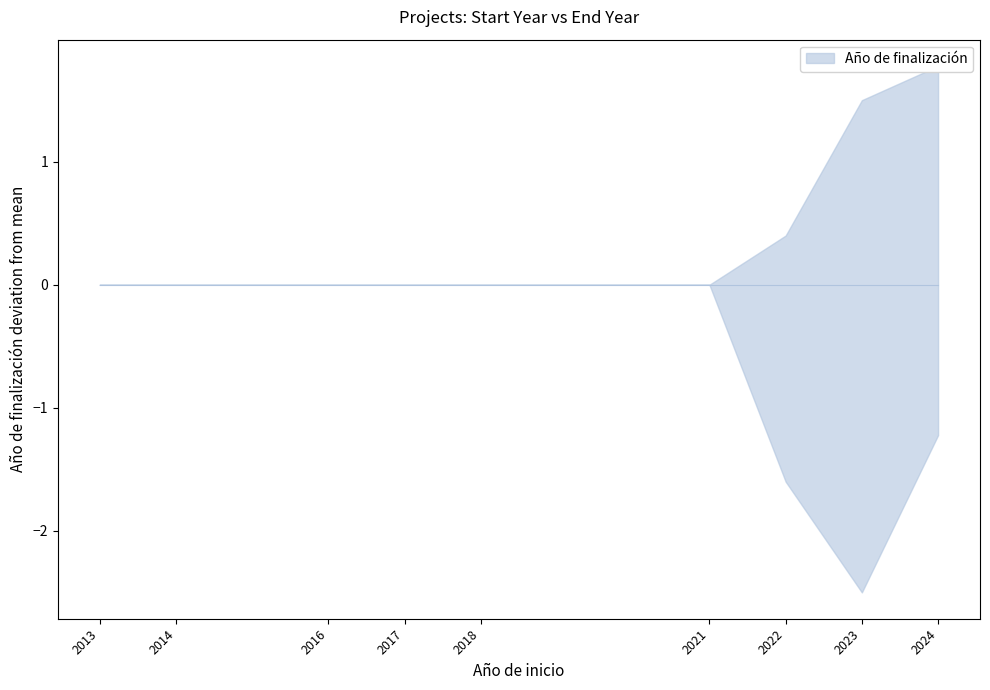

Where does the data first go above 2024?

2023